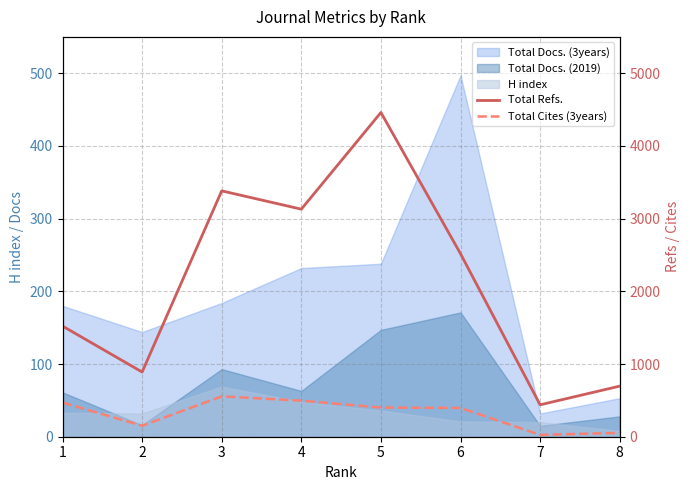

Which series has the largest range (max minus min)?

Total Refs.